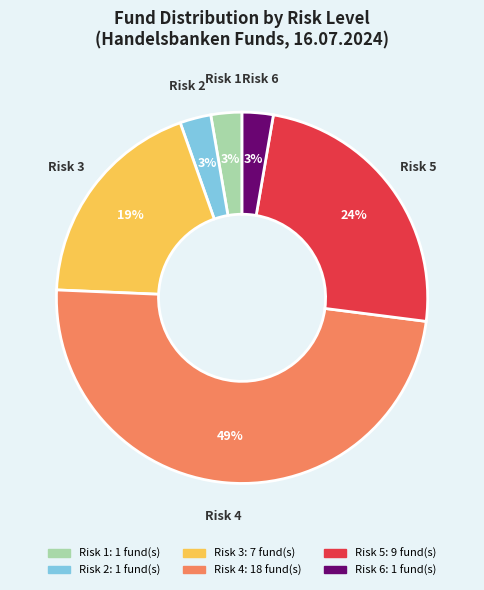

Is there a majority slice in this chart?

No